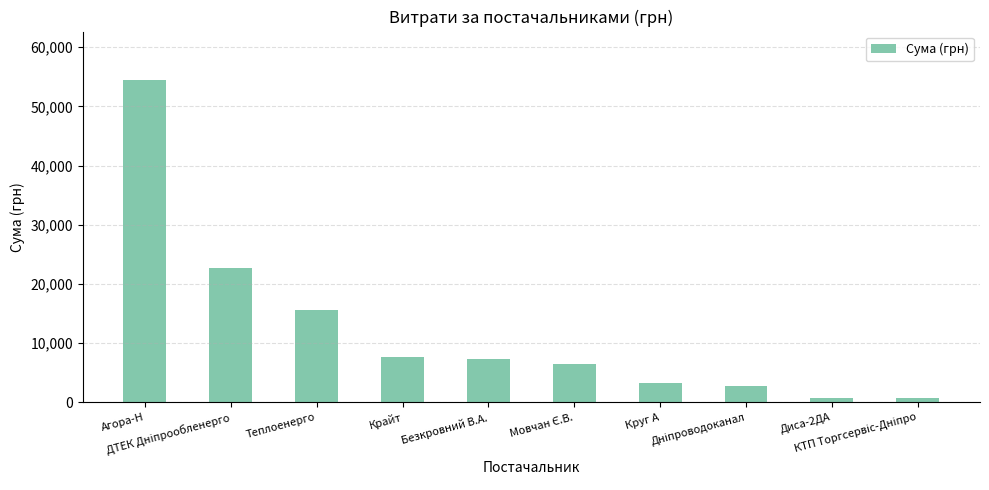

At which label does the data first exceed 7274?

Агора-Н